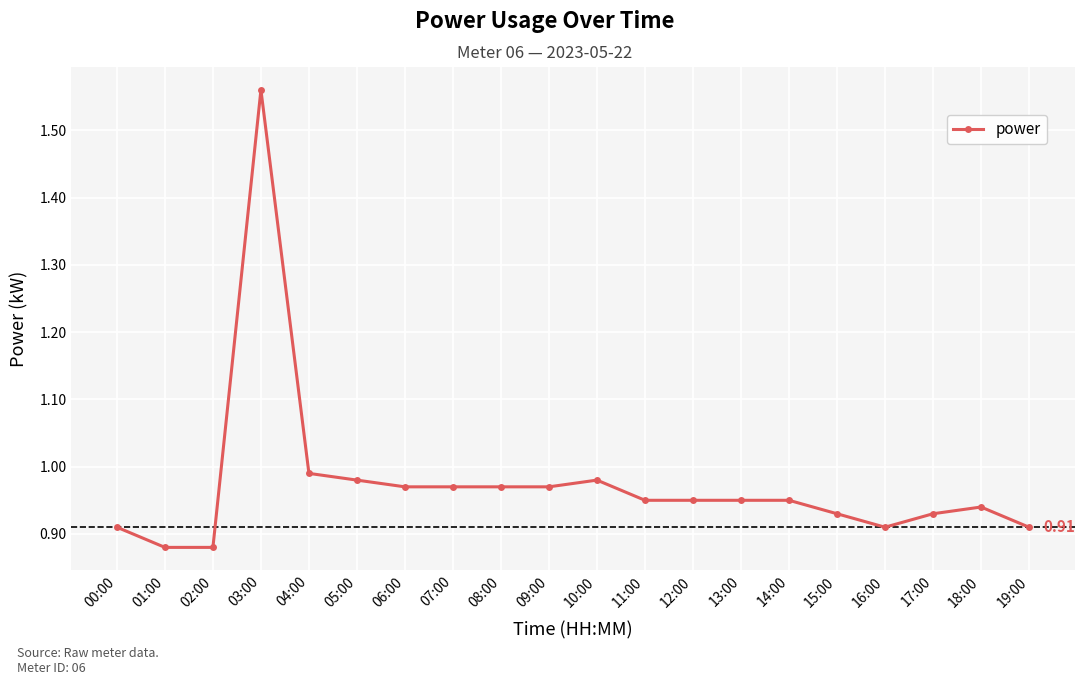

What is the sum of all values?

19.5